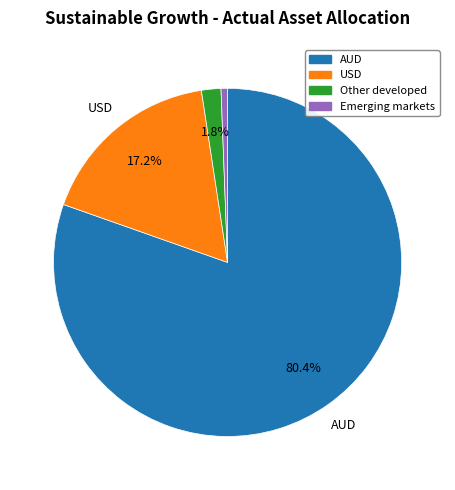

Count the number of slices in the pie.

4